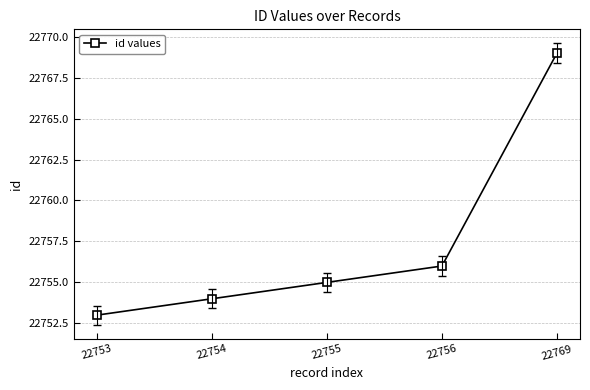

At which category does the chart reach its minimum across all series?

22753